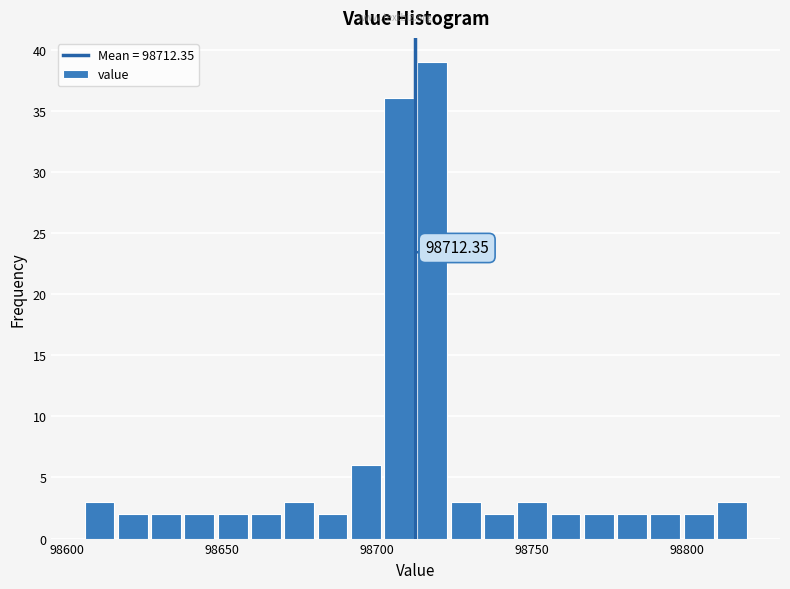

Around what value on the x-axis is the tallest bar? Give the approximate position of its centre, as read against the axis.

98720